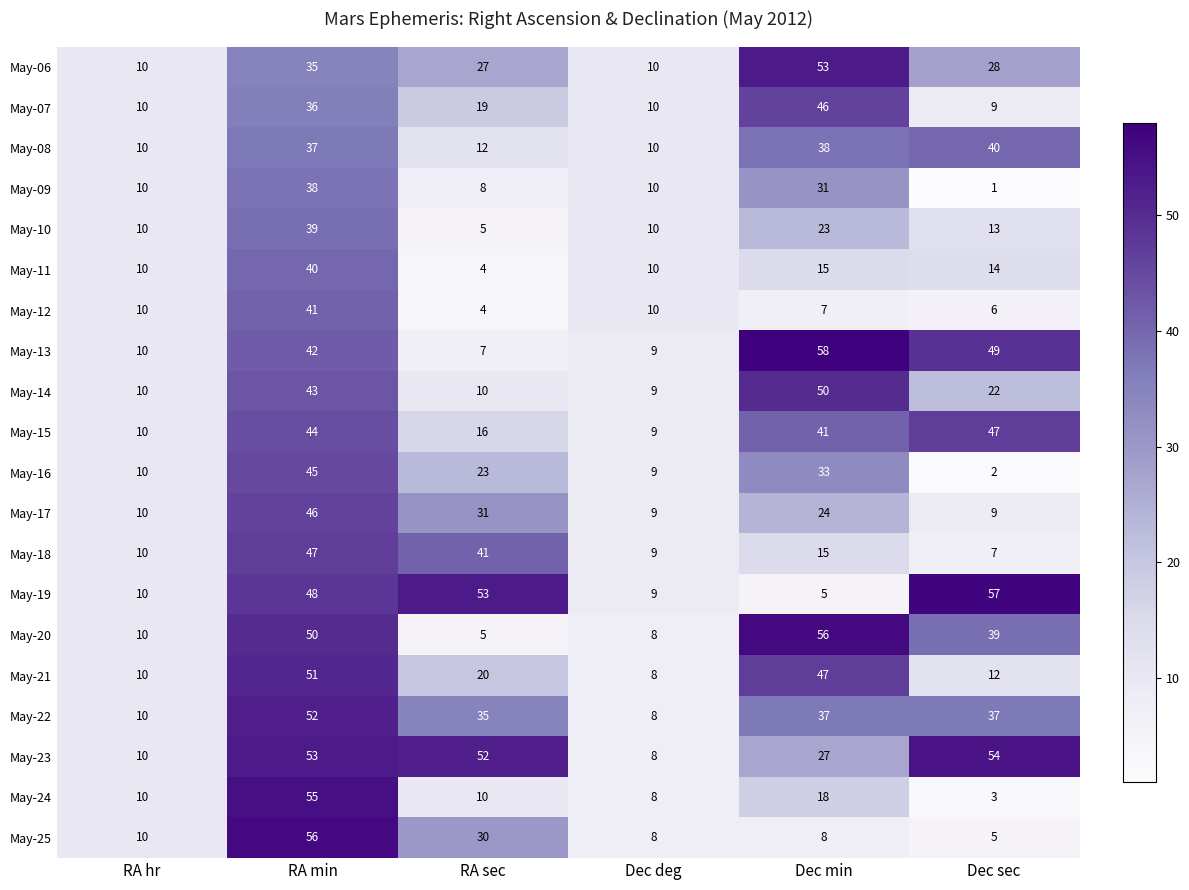

What is the difference between the maximum and minimum values in the May-14 series?

41